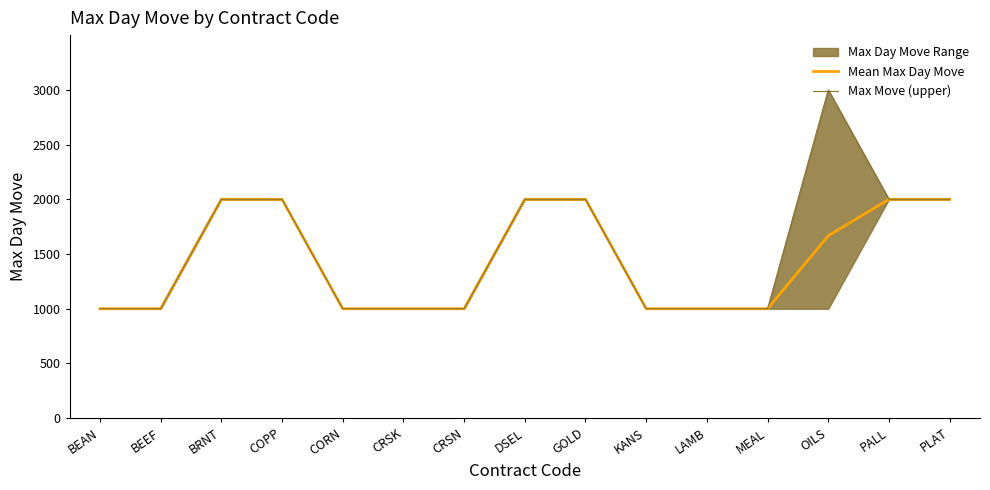

List the series in order of their overall mean, lowest first.

Mean Max Day Move, Max Move (upper)